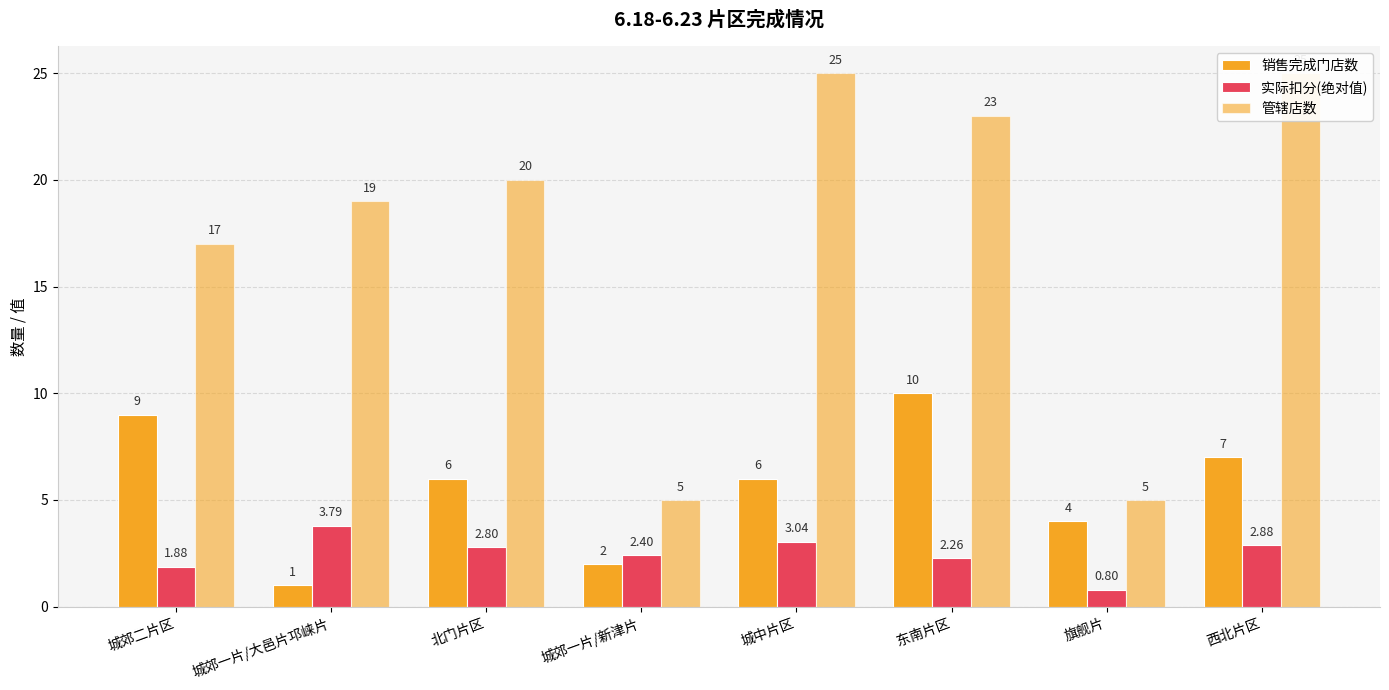

Which category has the highest value across all series?

城中片区